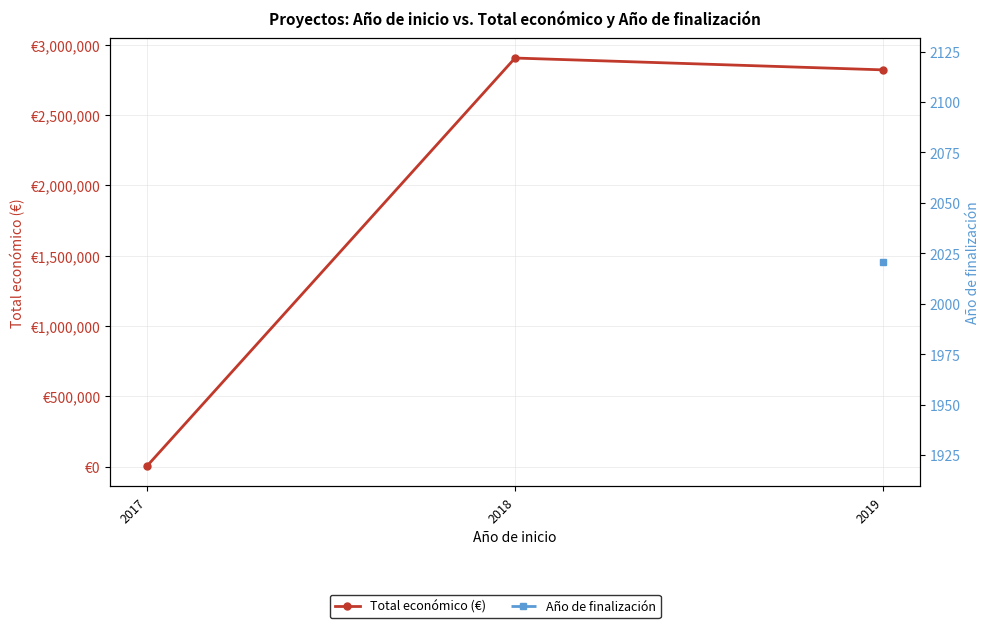

Between 2017 and 2018, which is larger?

2018